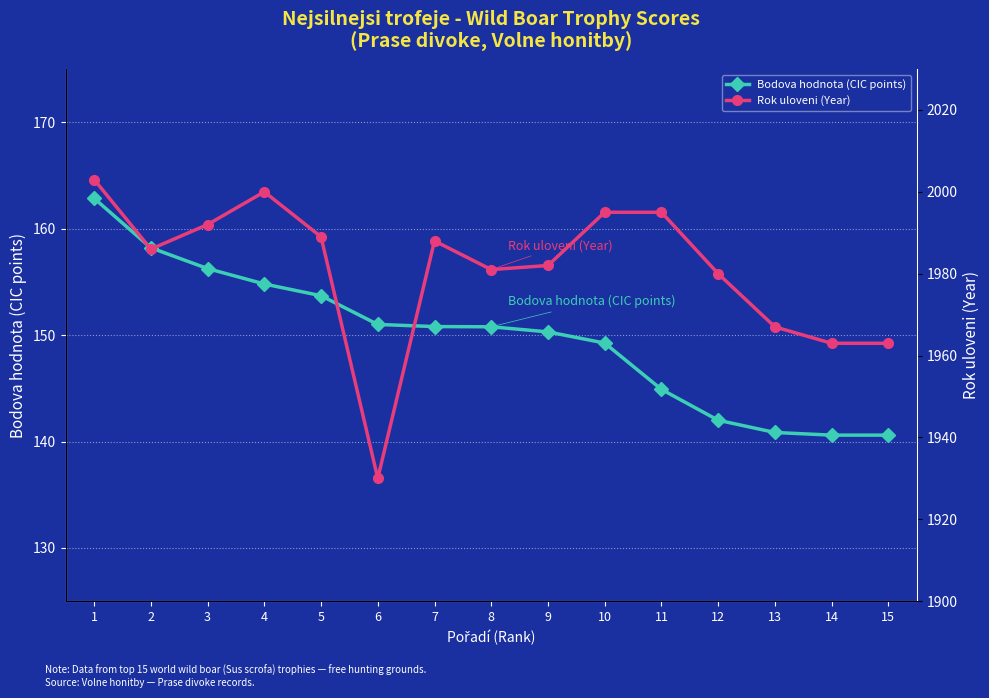

Is the value of Rok uloveni (Year) at 1 greater than the value of Bodova hodnota (CIC points) at 11?

Yes